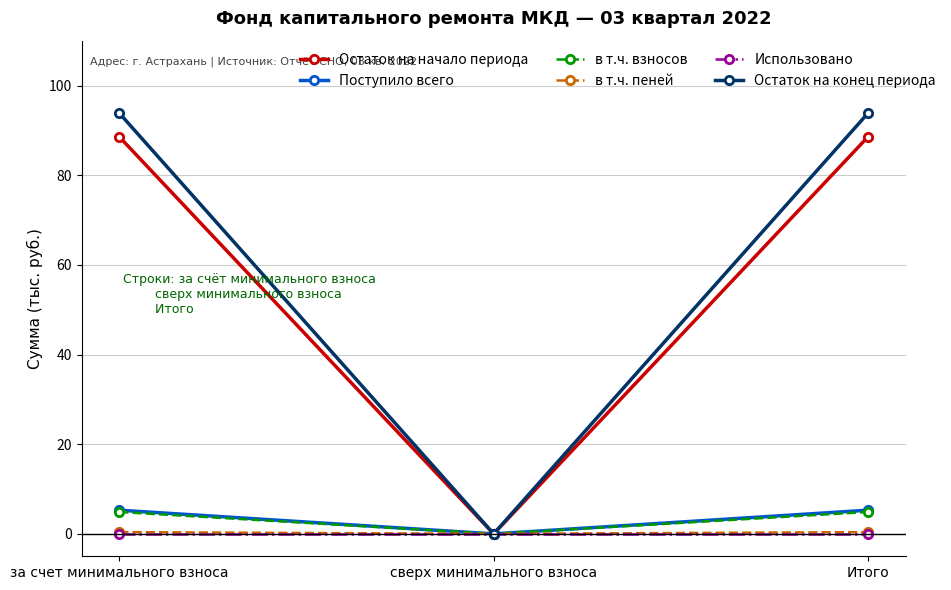

Which series has the widest spread of values?

Остаток на конец периода